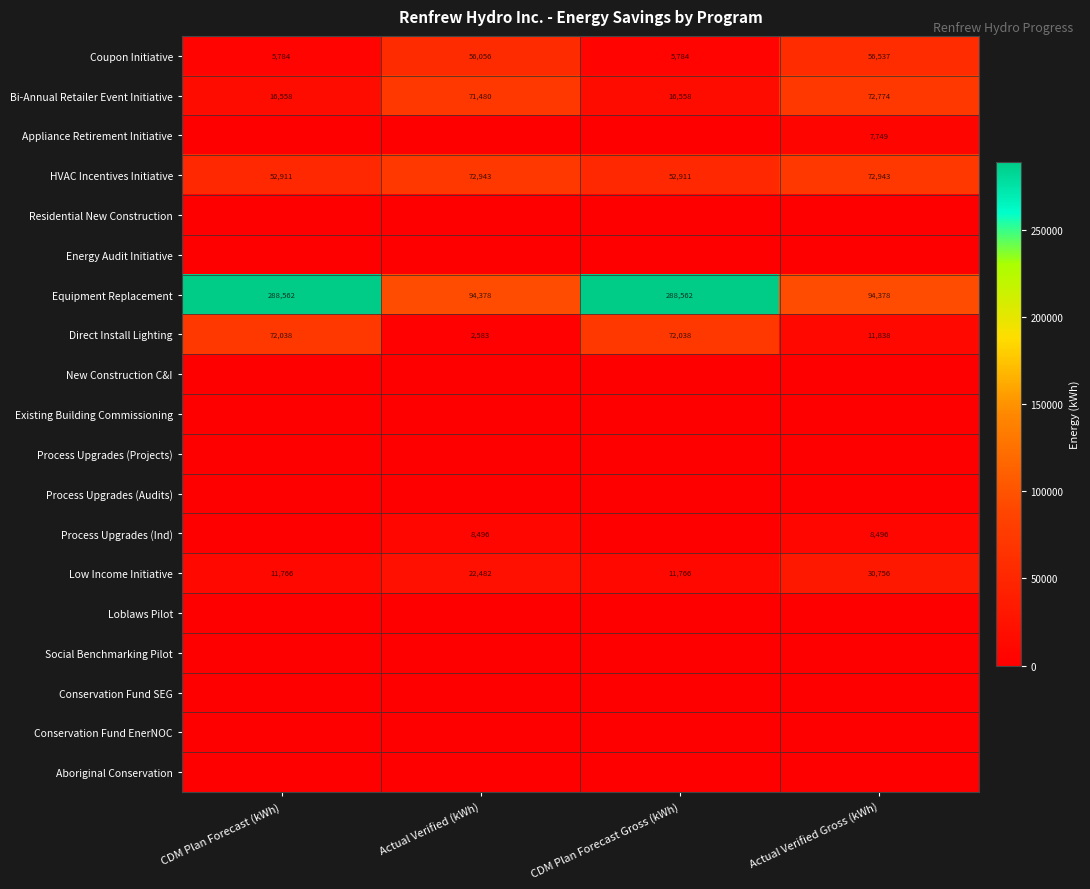

Which category has the highest value in the Bi-Annual Retailer Event Initiative series?

Actual Verified Gross (kWh)